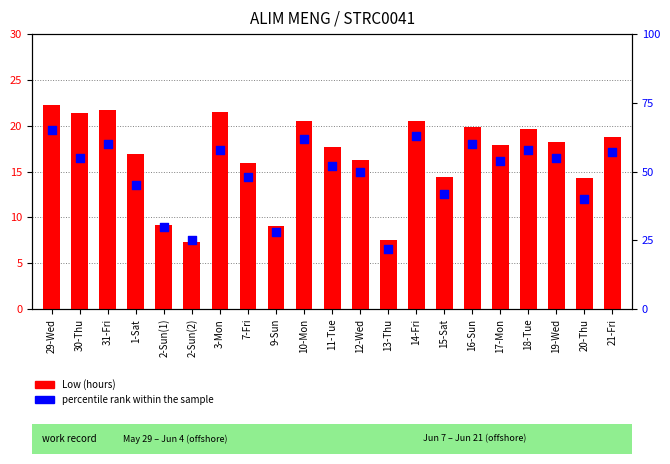

Which series has the largest Y range (max minus min)?

percentile rank within the sample